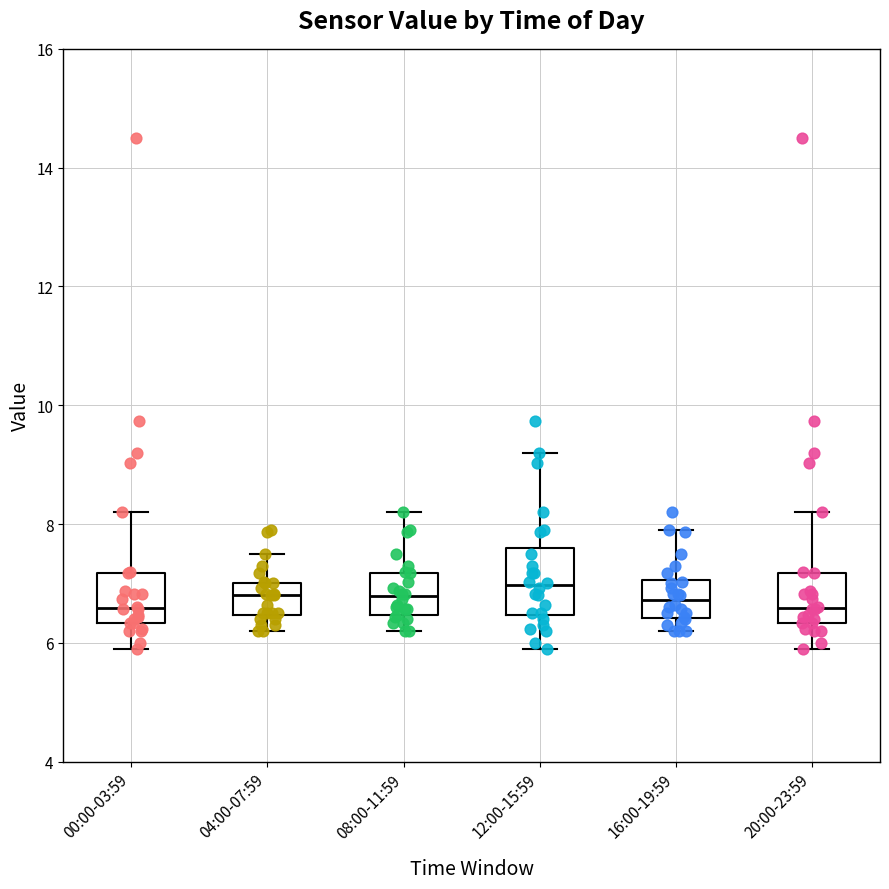

Where is the upper edge of the box for 00:00-03:59 on the y-axis? The values are not printed on the chart, so give them approximately, as read against the axis.

7.2